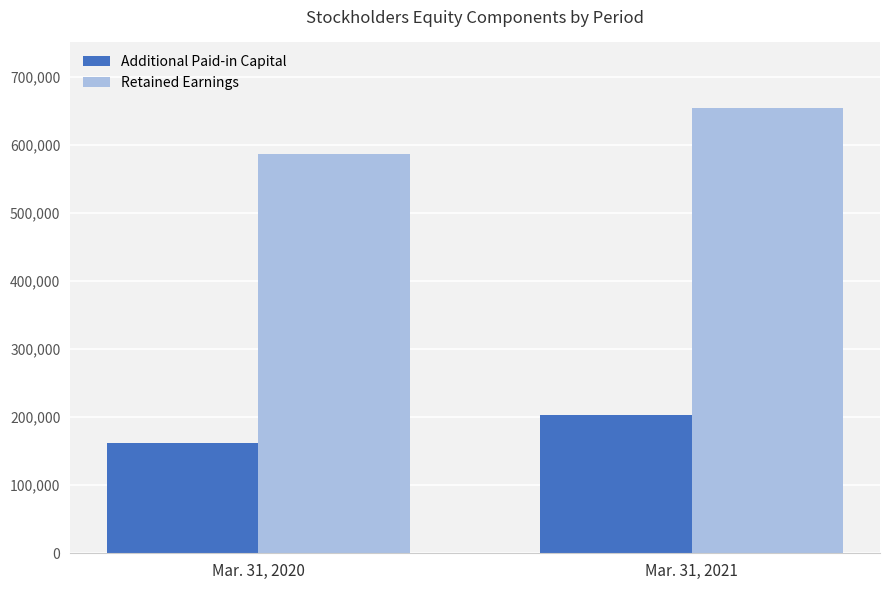

How many data points in Additional Paid-in Capital are less than 203051?

1